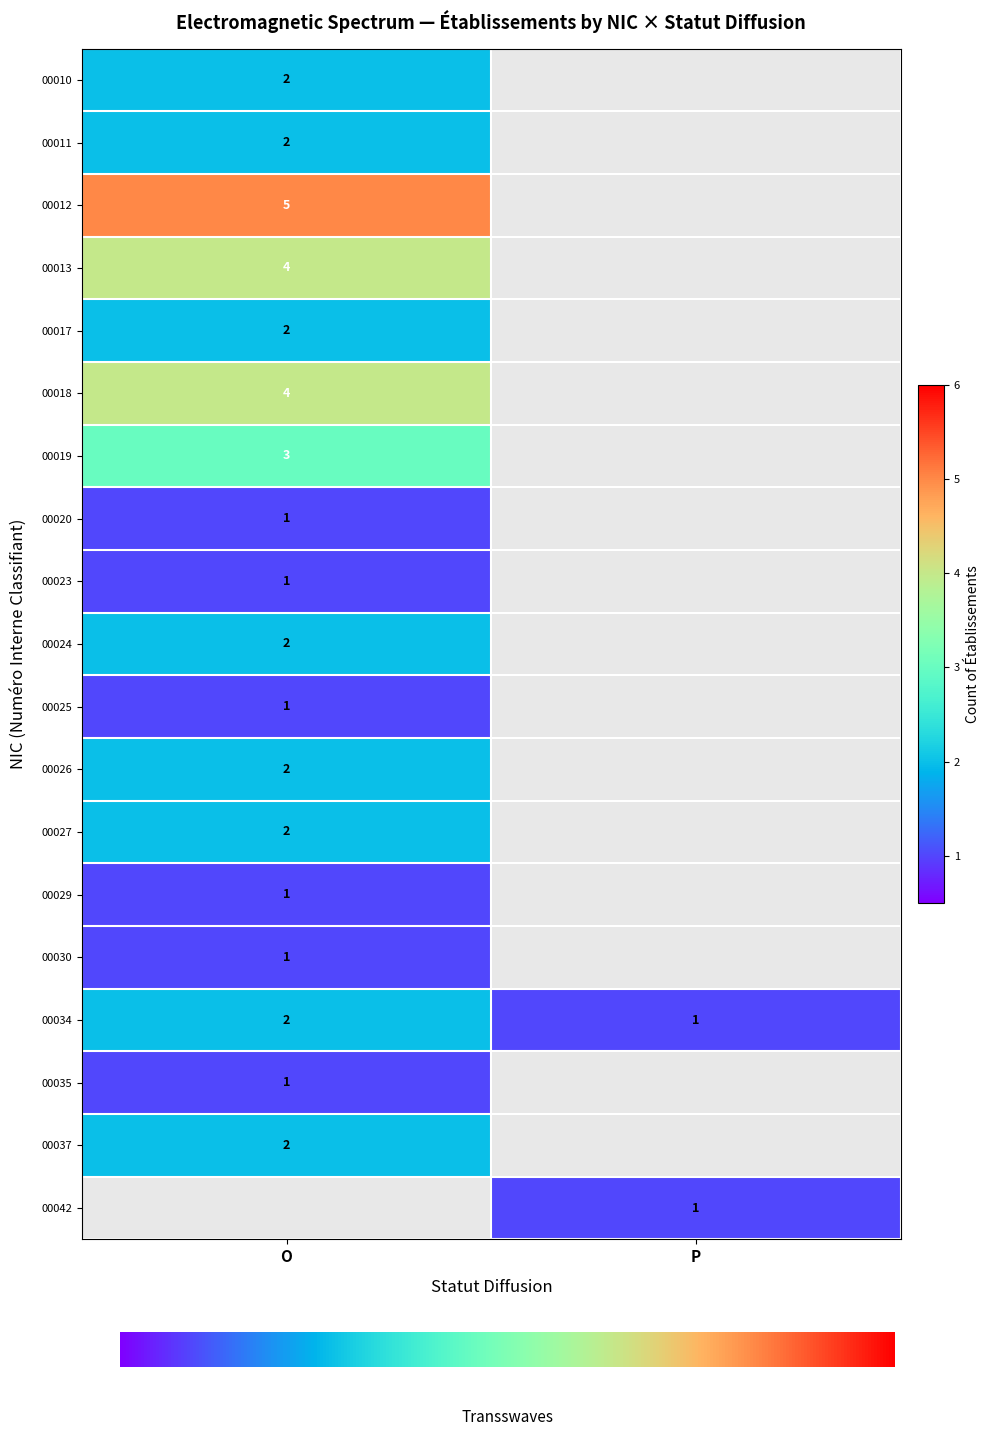

The value of 00026 at O is 2. True or false?

True